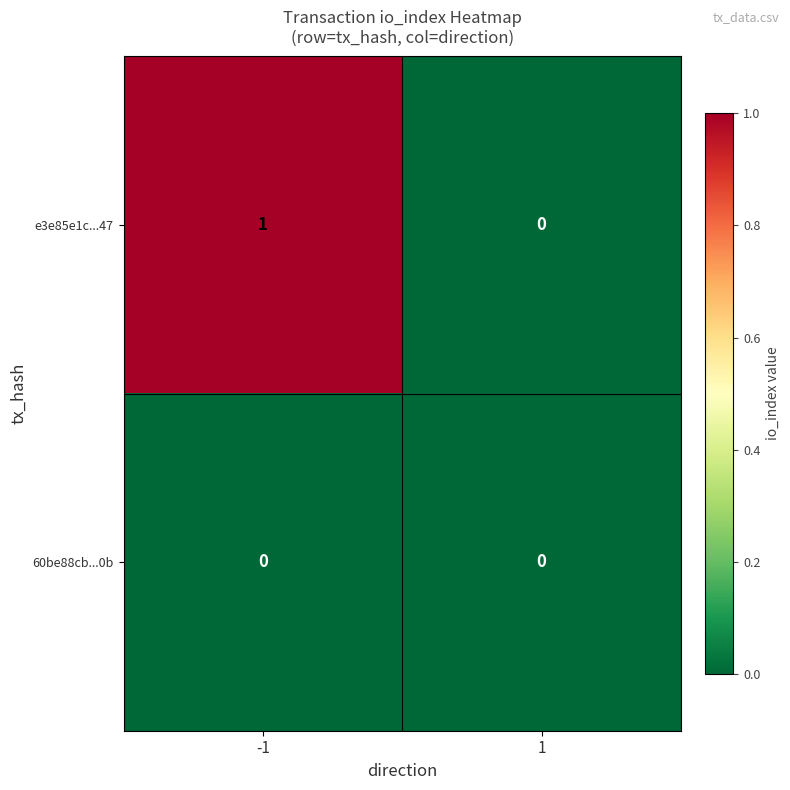

True or false: e3e85e1c...47 has a value of 0 at 1.

True